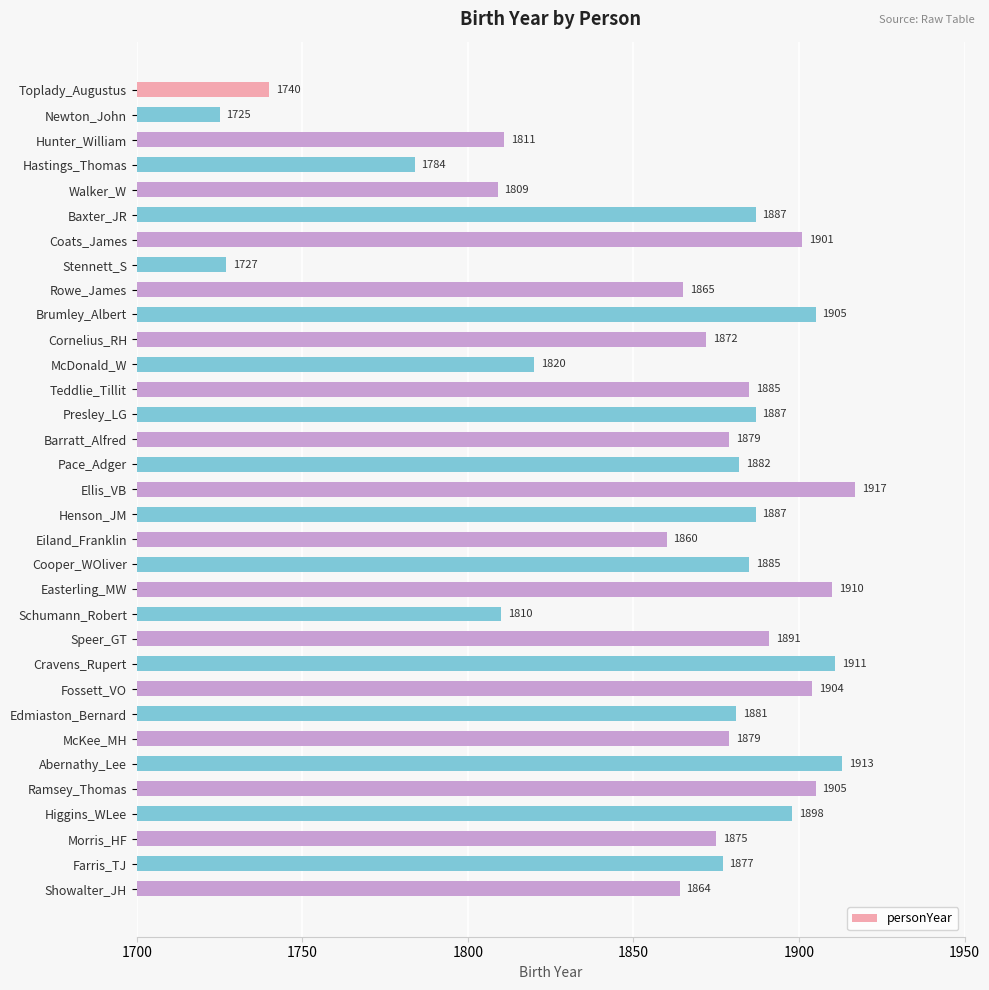

At which label is the value closest to 1821?

McDonald_W